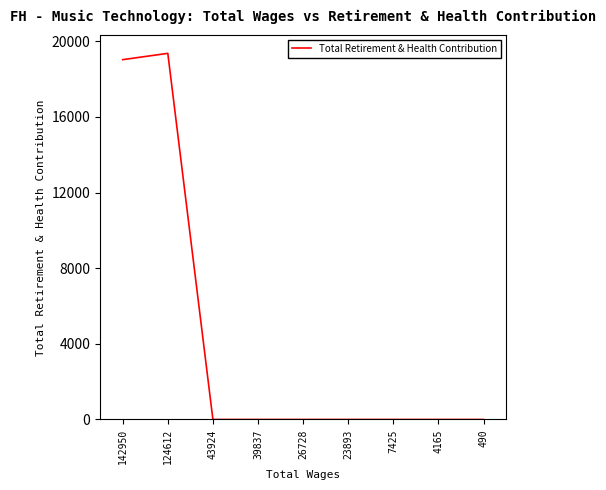

At which category does the chart reach its peak across all series?

124612